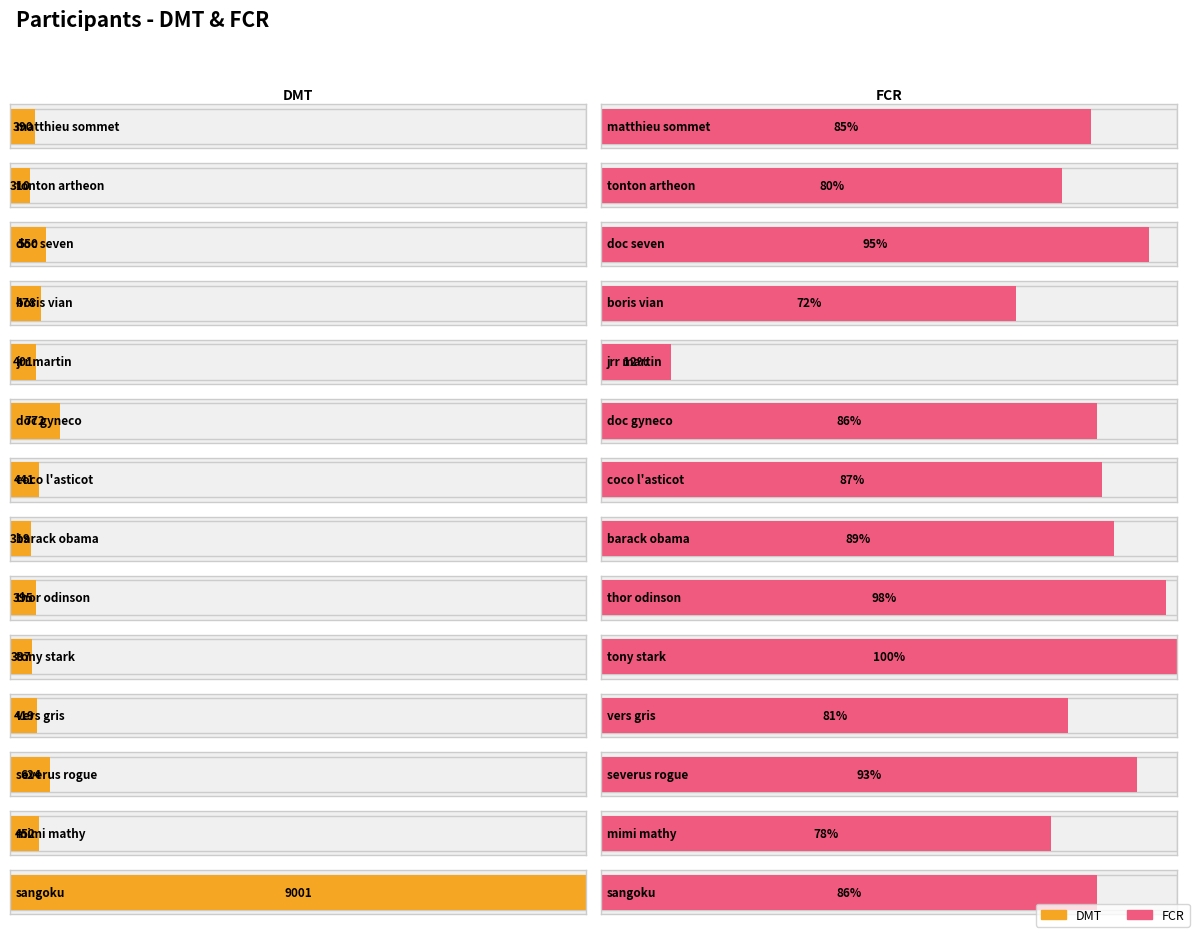

How many bars are there in total?

28